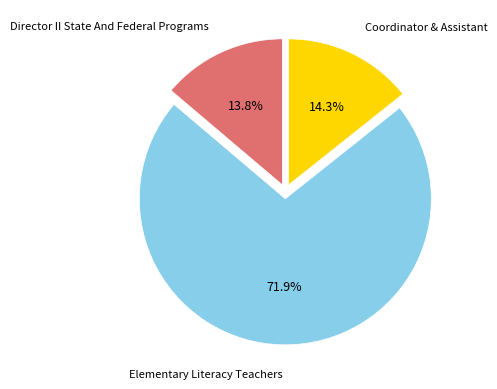

What is the majority slice?

Elementary Literacy Teachers